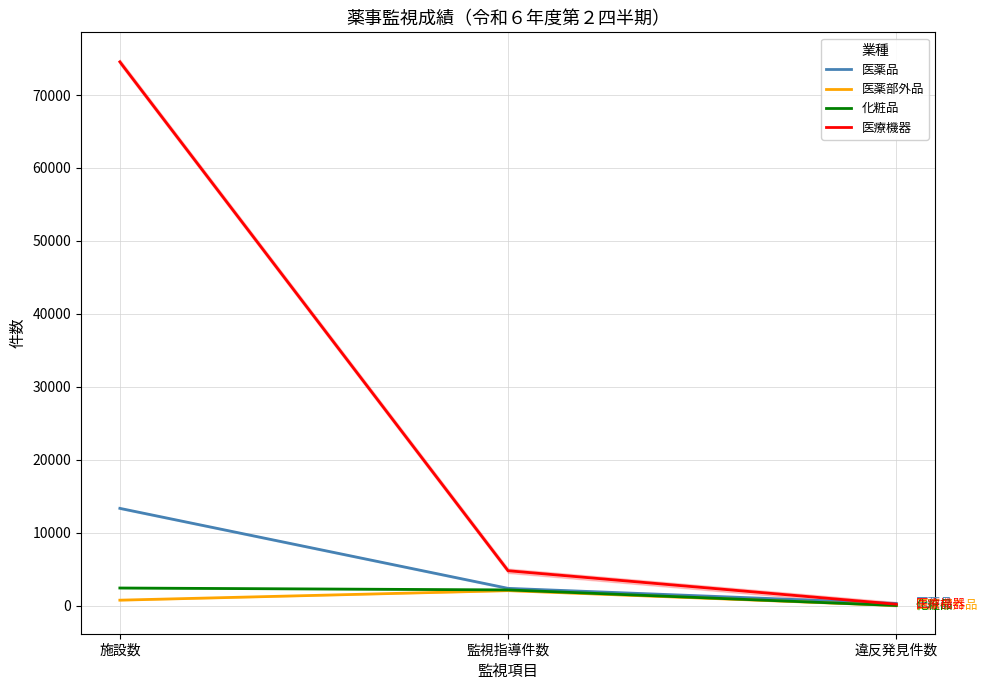

At which category does the chart reach its minimum across all series?

違反発見件数